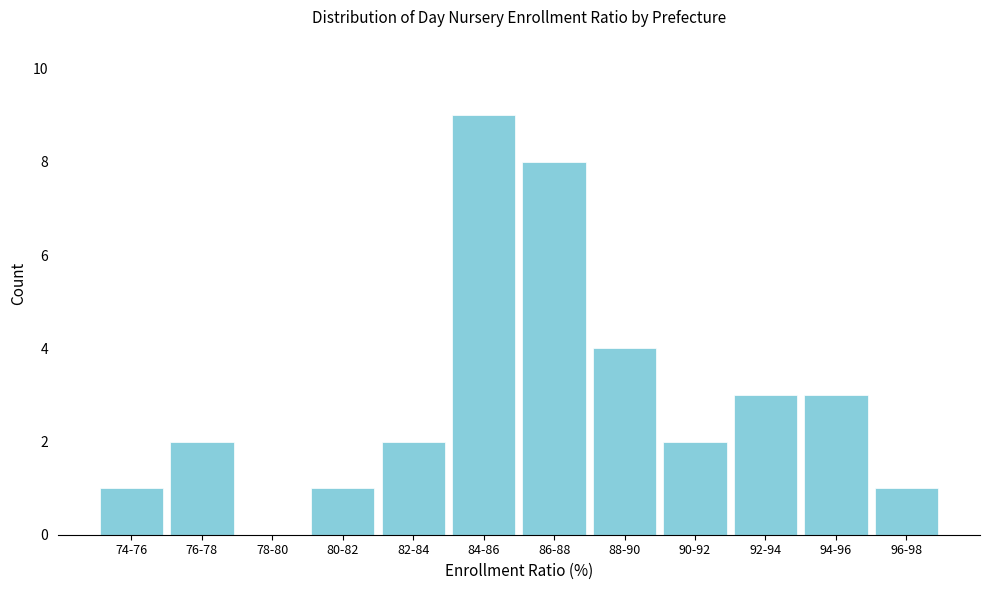

Reading left to right, extract all data points from this chart.

74-76=1	76-78=2	78-80=0	80-82=1	82-84=2	84-86=9	86-88=8	88-90=4	90-92=2	92-94=3	94-96=3	96-98=1